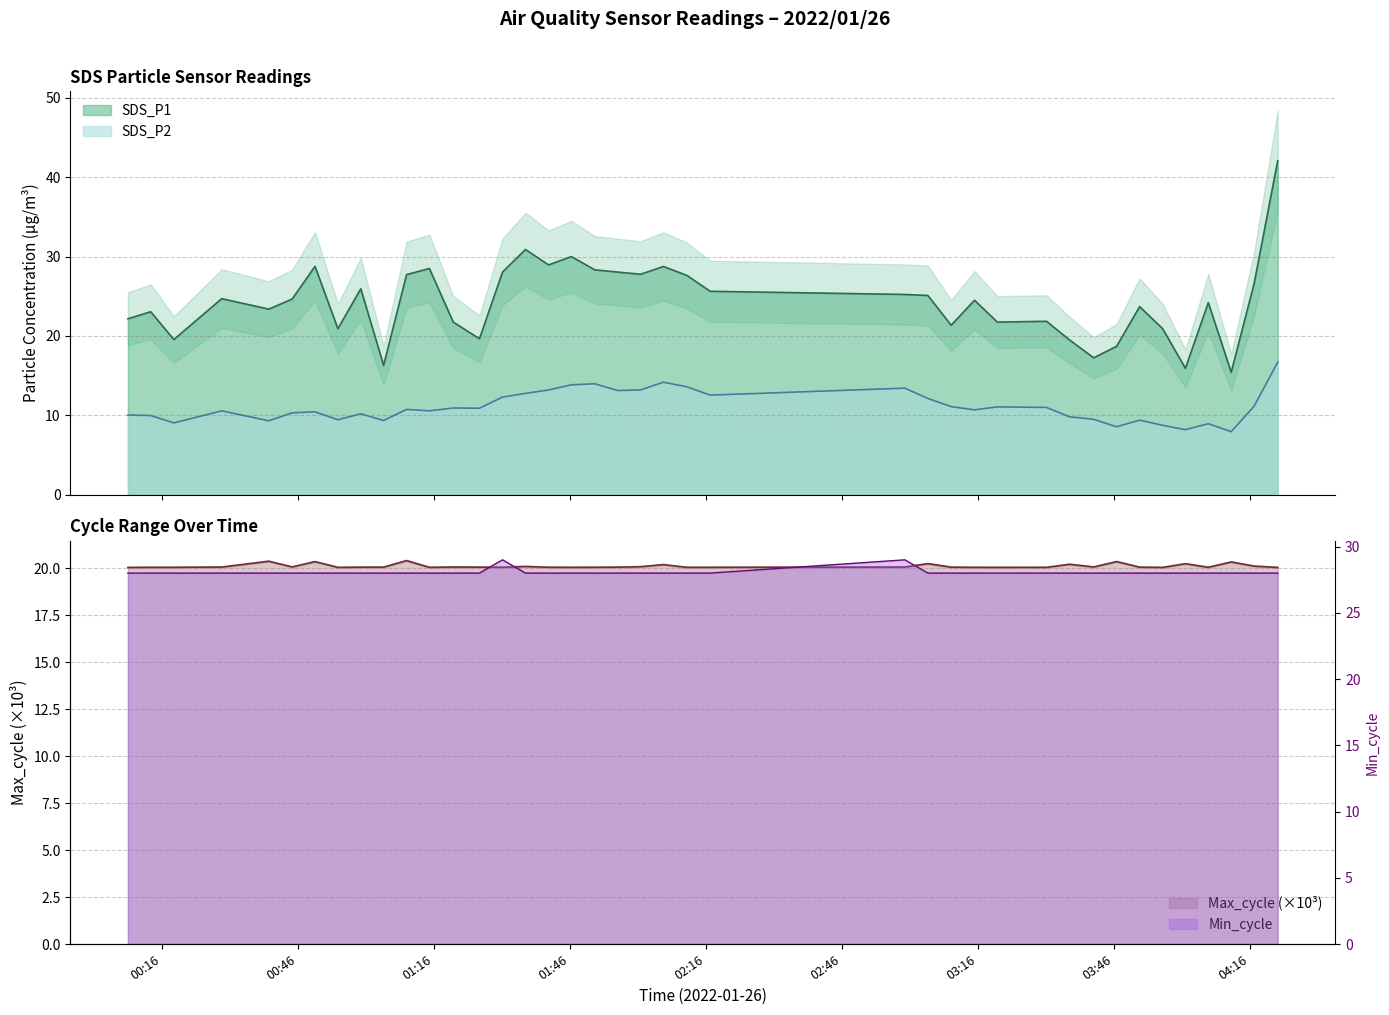

After their last crossing, which series has the higher values: Max_cycle or SDS_P1?

SDS_P1